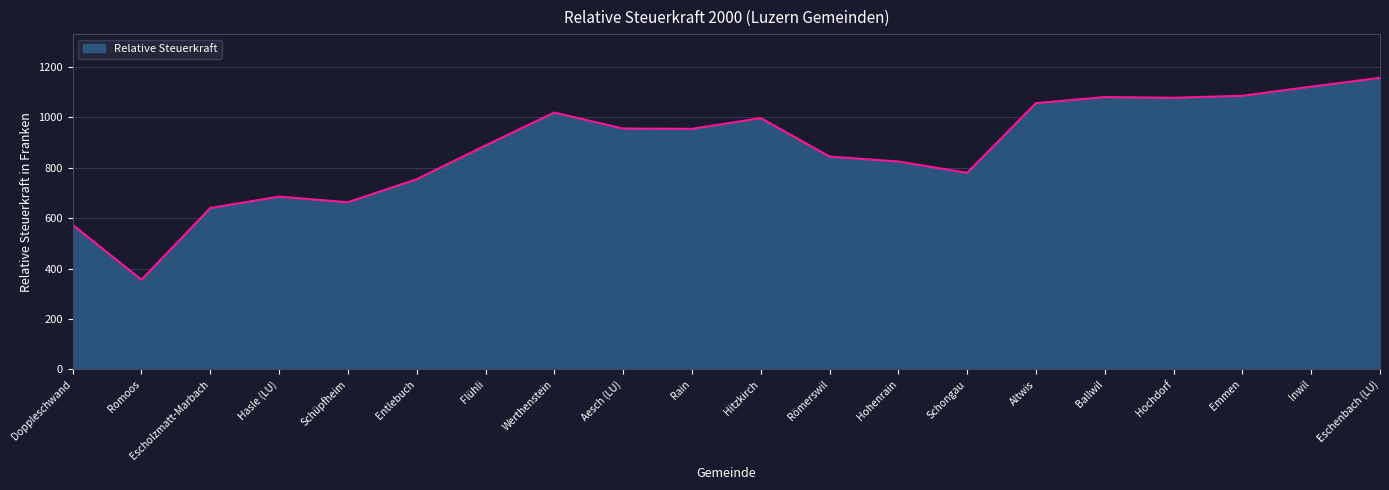

What is the sum of the values at Eschenbach (LU) and Emmen?

2240.4